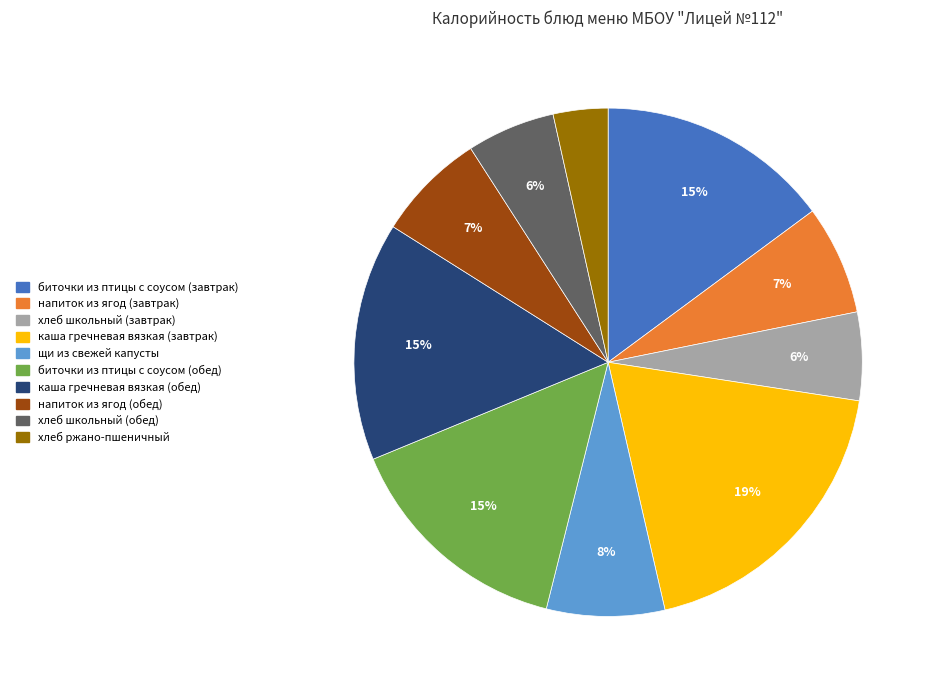

Which slice is the smallest?

хлеб ржано-пшеничный